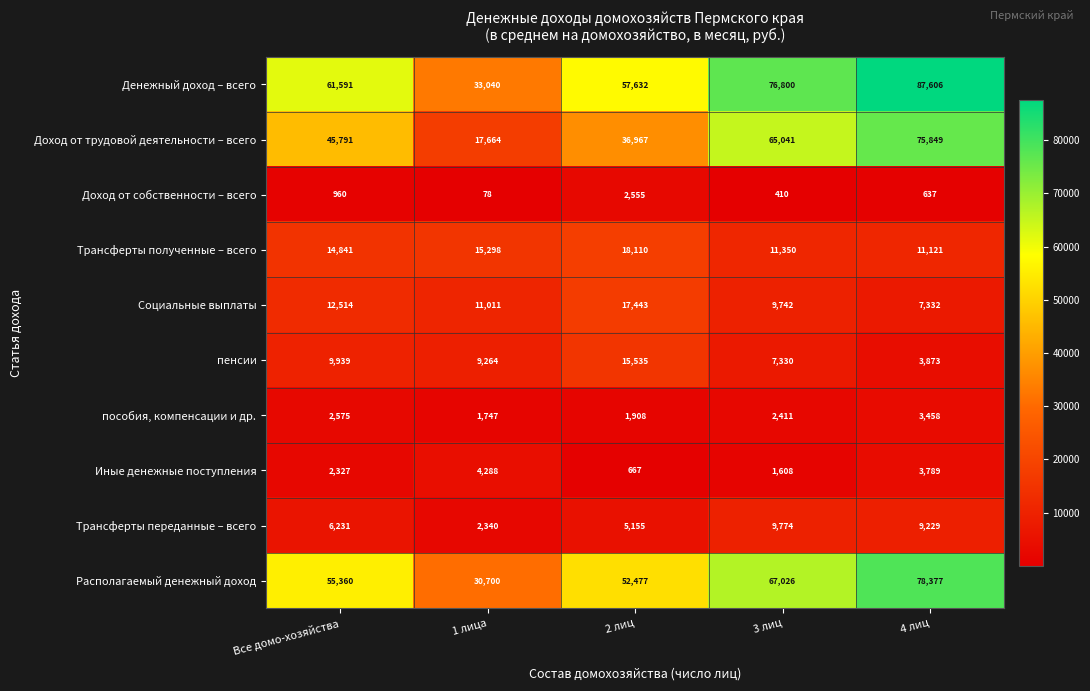

Which category has the highest value in the Денежный доход – всего series?

4 лиц